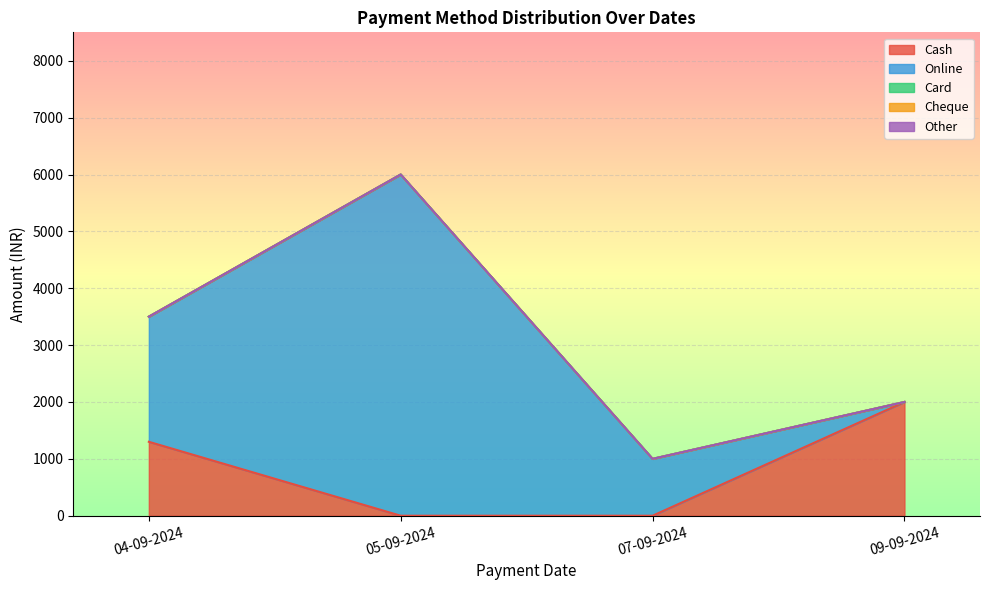

What is the sum of all Online values?

9200